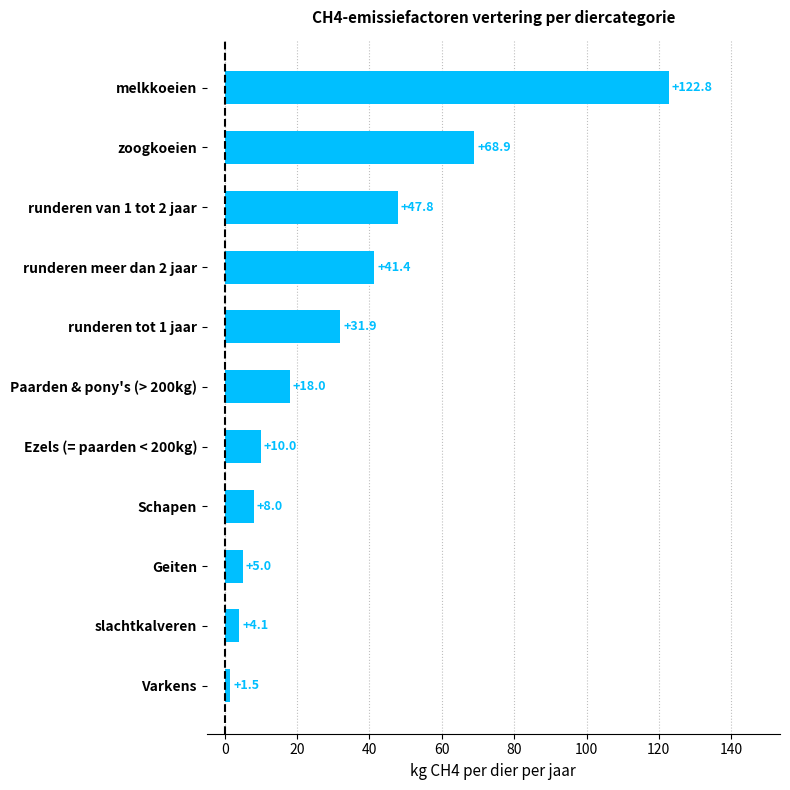

List the labels in order of value, largest first.

melkkoeien, zoogkoeien, runderen van 1 tot 2 jaar, runderen meer dan 2 jaar, runderen tot 1 jaar, Paarden & pony's (> 200kg), Ezels (= paarden < 200kg), Schapen, Geiten, slachtkalveren, Varkens